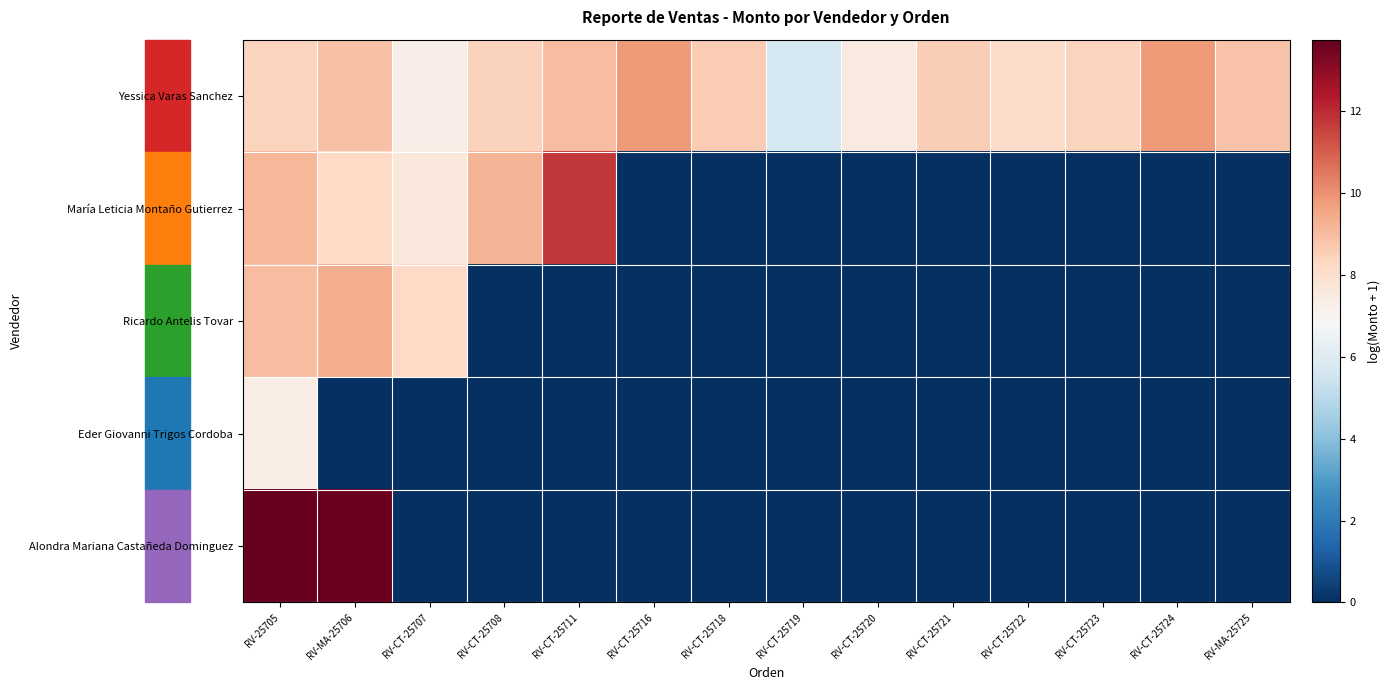

Rank the series at RV-CT-25722 from highest to lowest value.

Yessica Varas Sanchez, María Leticia Montaño Gutierrez, Ricardo Antelis Tovar, Eder Giovanni Trigos Cordoba, Alondra Mariana Castañeda Dominguez